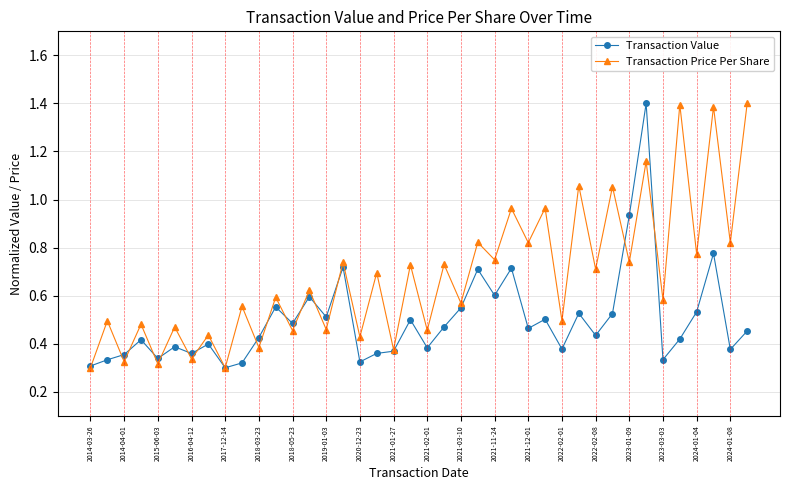

List the series in order of their overall mean, highest first.

Transaction Price Per Share, Transaction Value